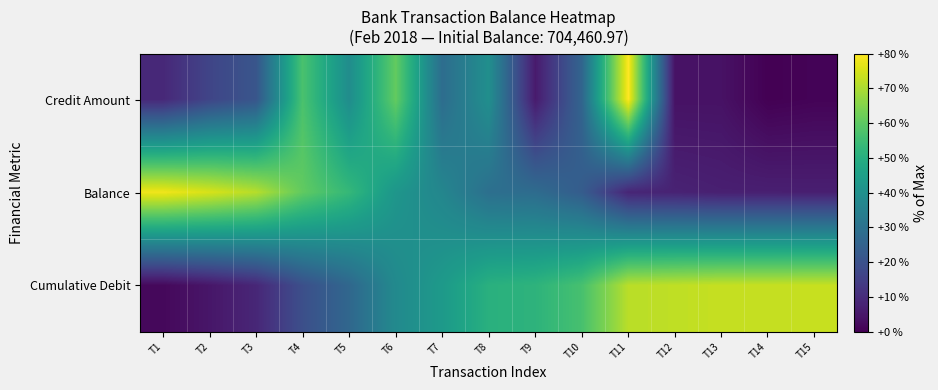

How many series are shown in this chart?

3